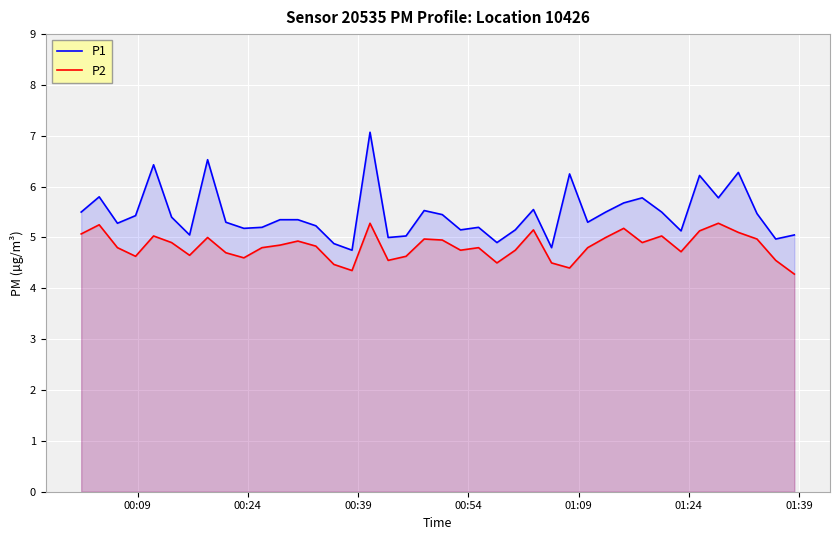

What is the value of the P1 point at the 14th from the left?

5.2